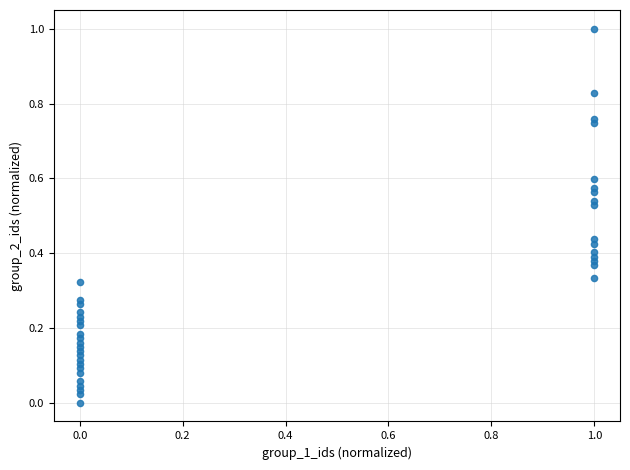

What is the range of X values (max minus min)?

1.0